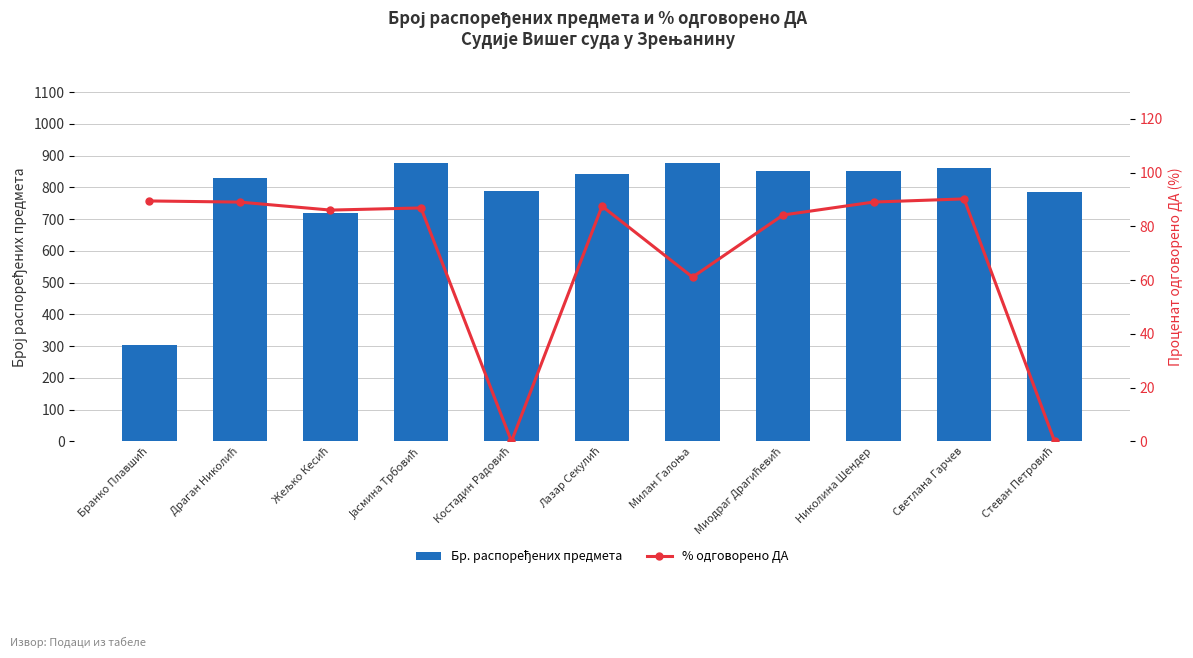

How many categories are shown in the chart?

11